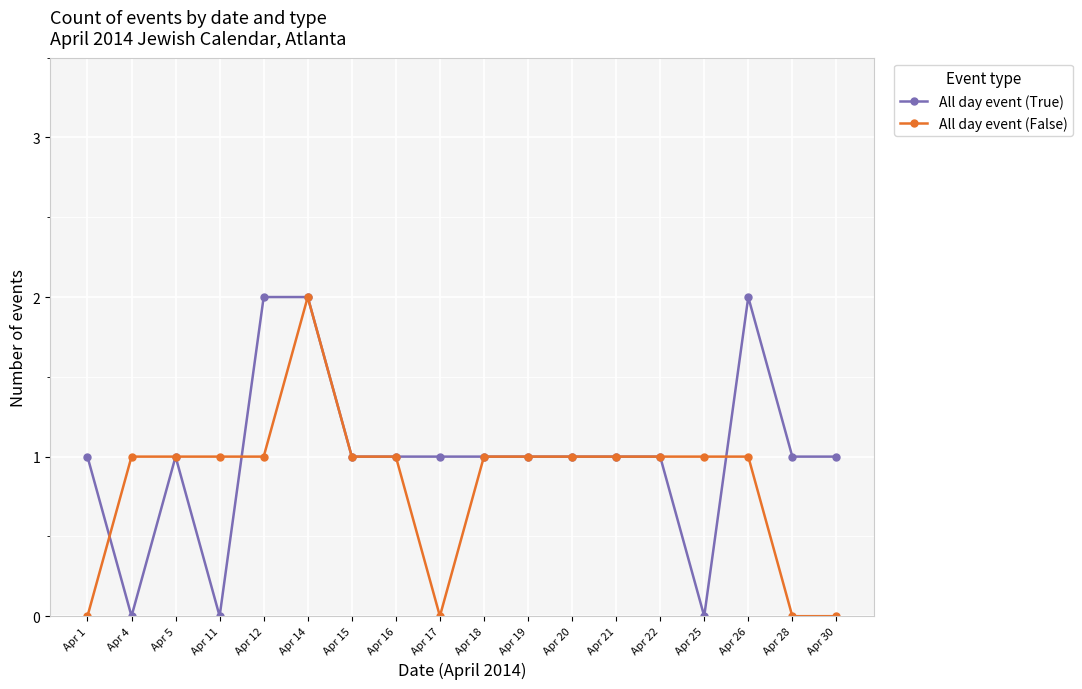

True or false: All day event (True) has more than 0 interior local peaks.

True